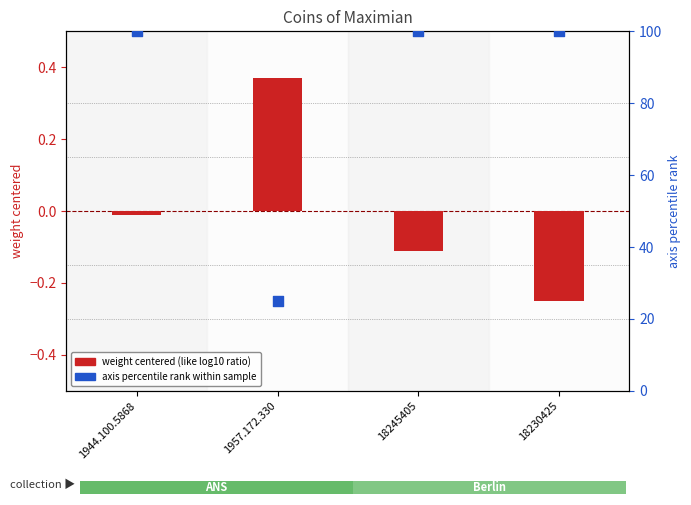

Is the value of axis percentile rank at 1944.100.5868 greater than the value of weight (centered) at 1944.100.5868?

Yes